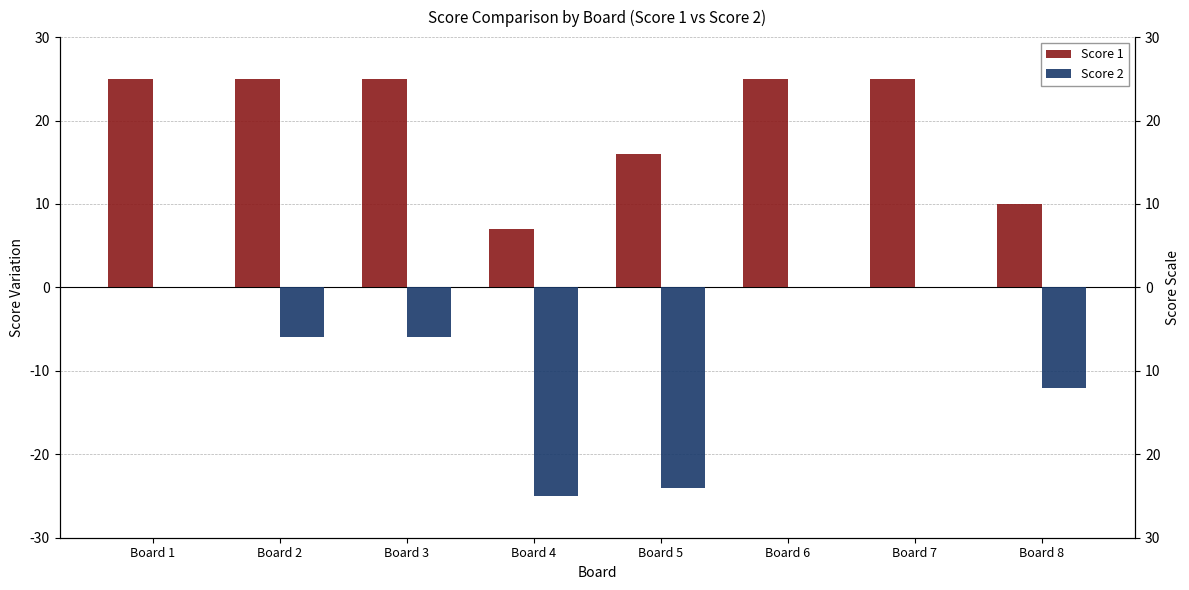

What is the sum of the Score 2 values at Board 8 and Board 3?

-18